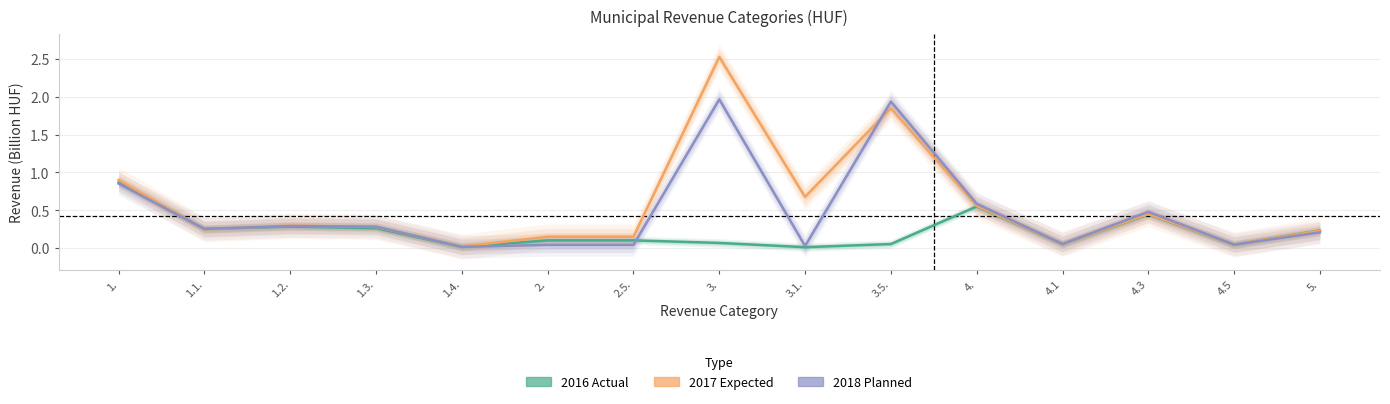

Which series has the largest range (max minus min)?

2017 Expected